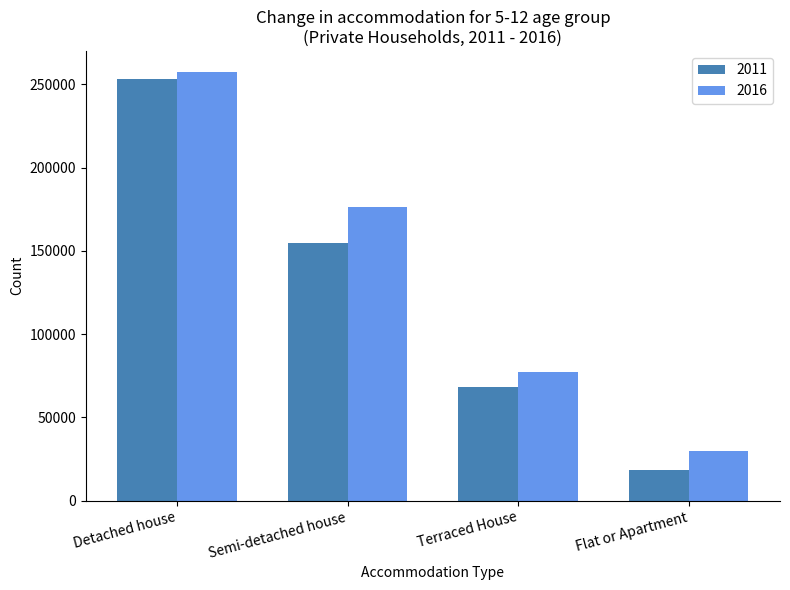

Which category has the lowest value across all series?

Flat or Apartment